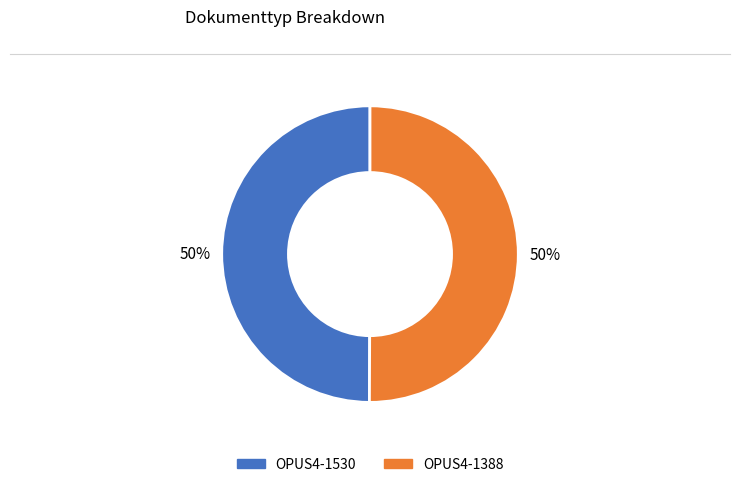

Combined, do OPUS4-1530 and OPUS4-1388 account for over 50%?

Yes